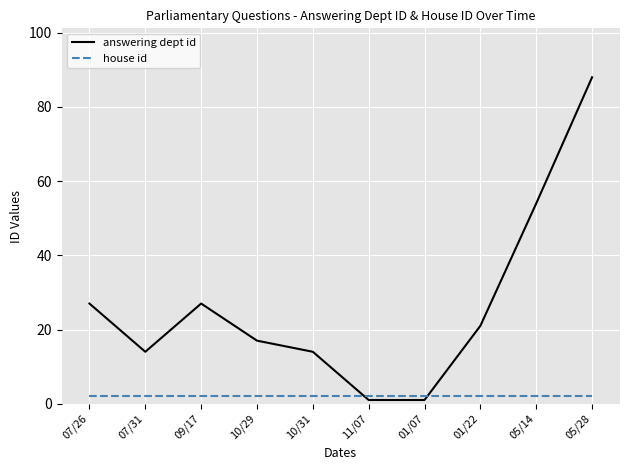

Reading right to left, extract all data points from this chart.

answering dept id: 05/28=88	05/14=54	01/22=21	01/07=1	11/07=1	10/31=14	10/29=17	09/17=27	07/31=14	07/26=27
house id: 05/28=2	05/14=2	01/22=2	01/07=2	11/07=2	10/31=2	10/29=2	09/17=2	07/31=2	07/26=2